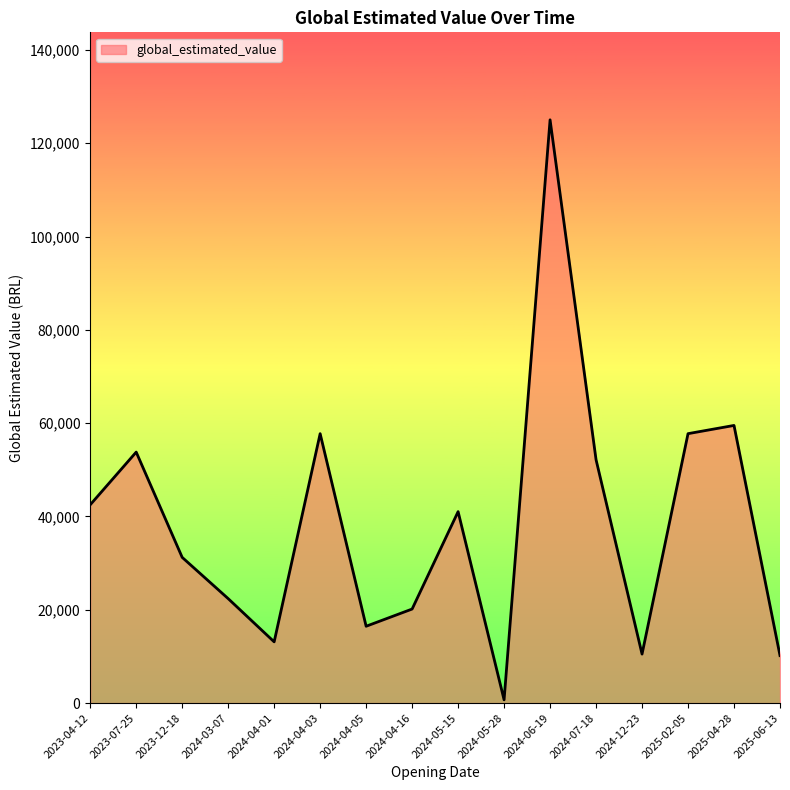

What is the change in value from 2024-03-07 to 2024-06-19?

+102630.3